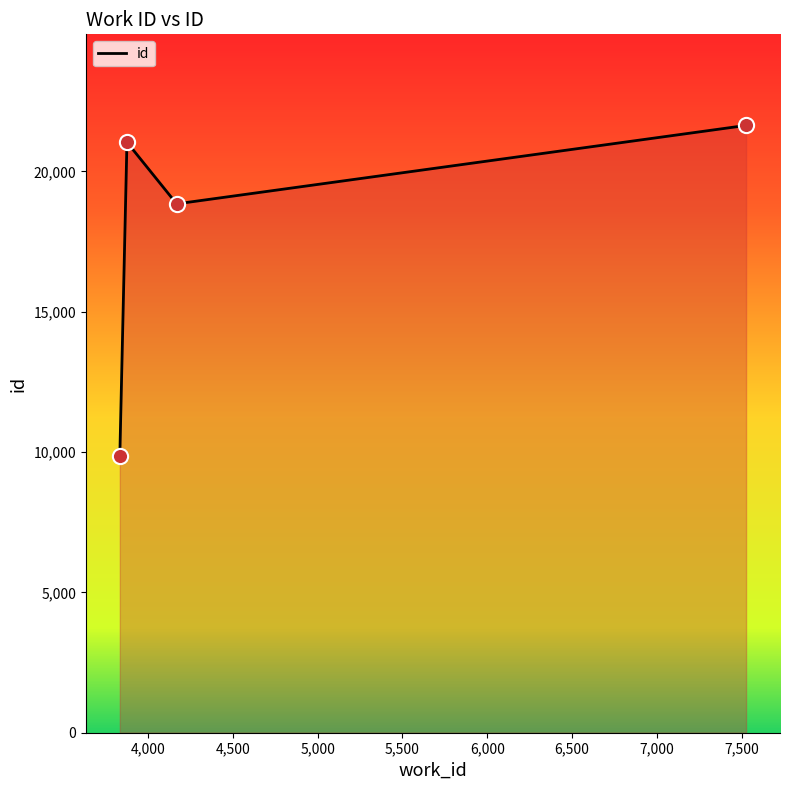

What is the sum of all values?

71379